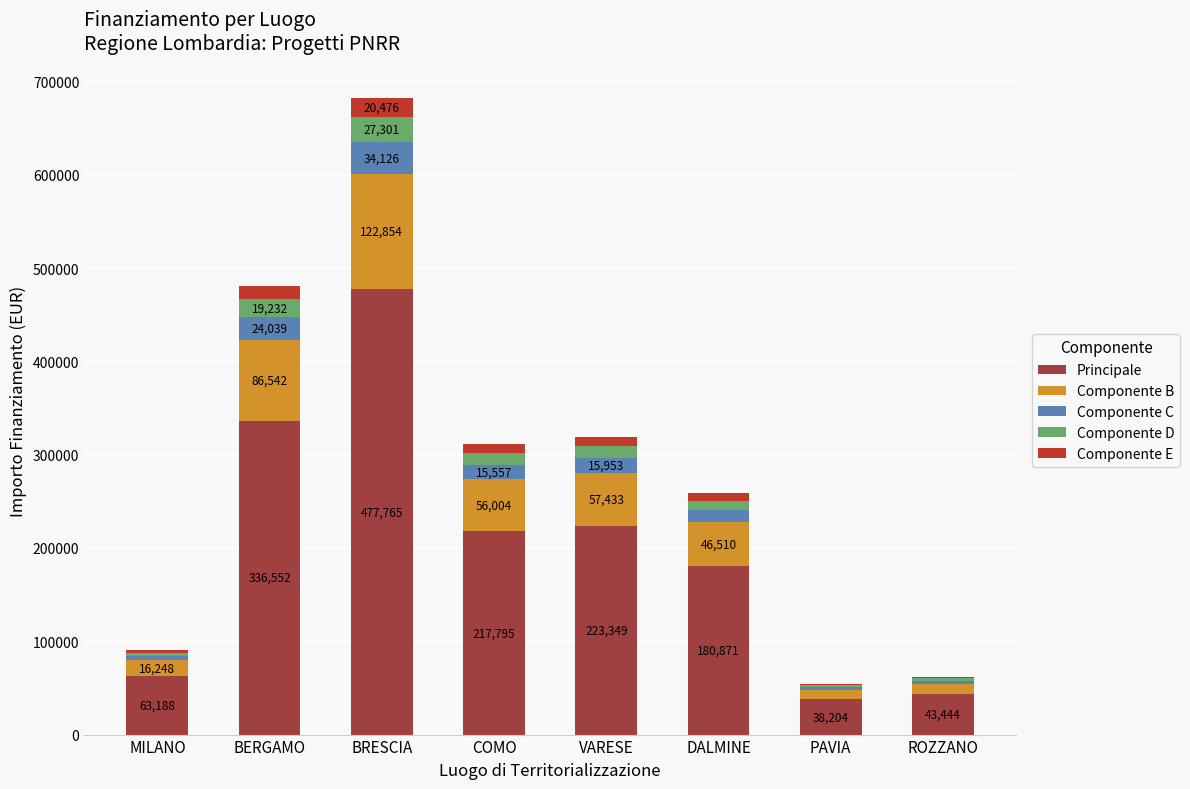

What are all the series names shown in the legend?

Principale, Componente B, Componente C, Componente D, Componente E